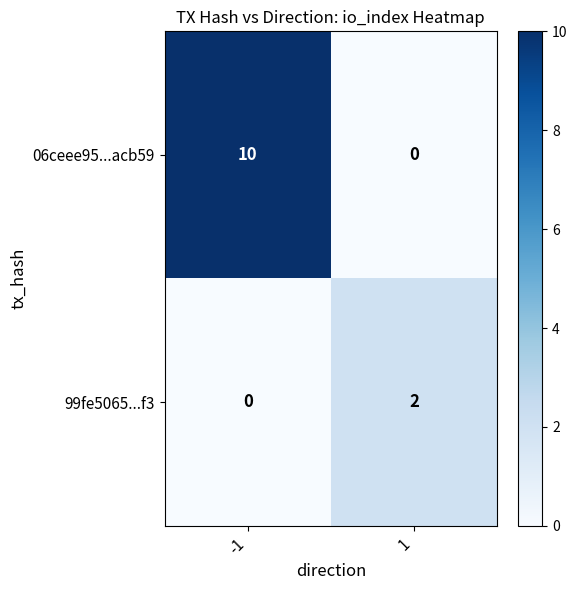

What is the average value of the 06ceee95...acb59 series?

5